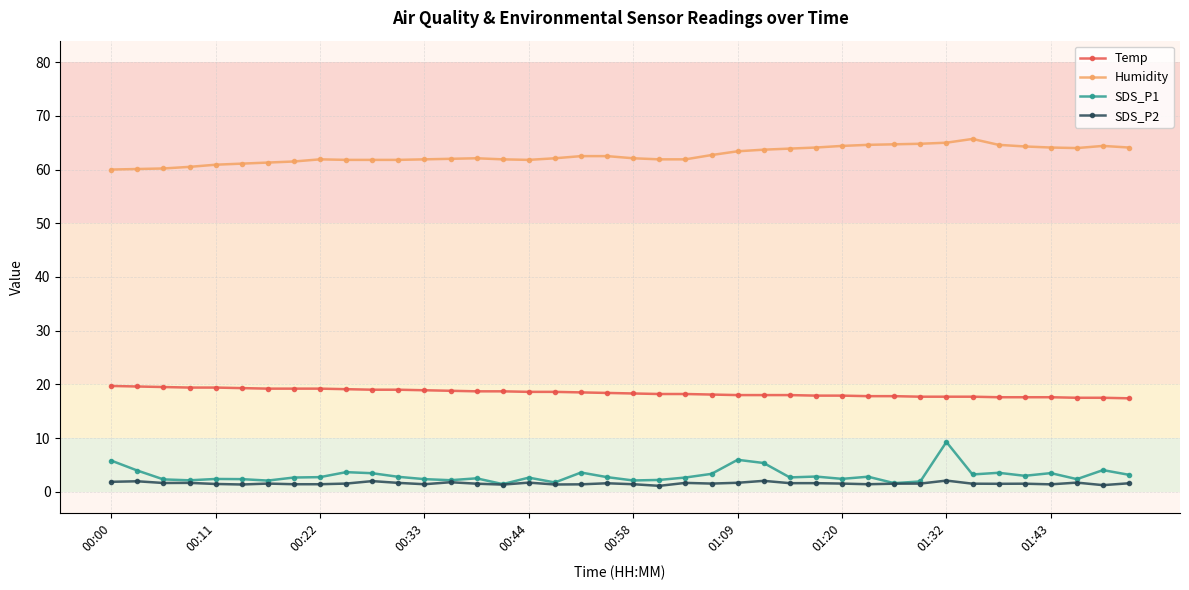

True or false: Temp and SDS_P2 cross at least once.

False